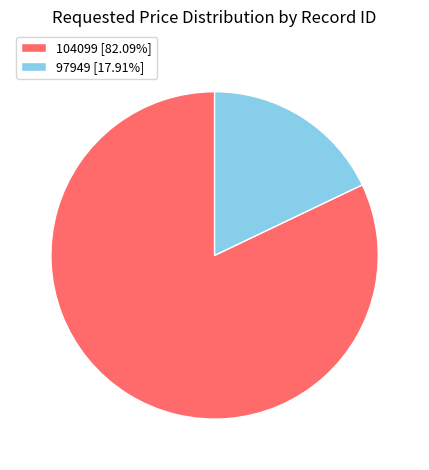

What is the ratio of the value at 104099 [82.09%] to the value at 97949 [17.91%]?

4.6